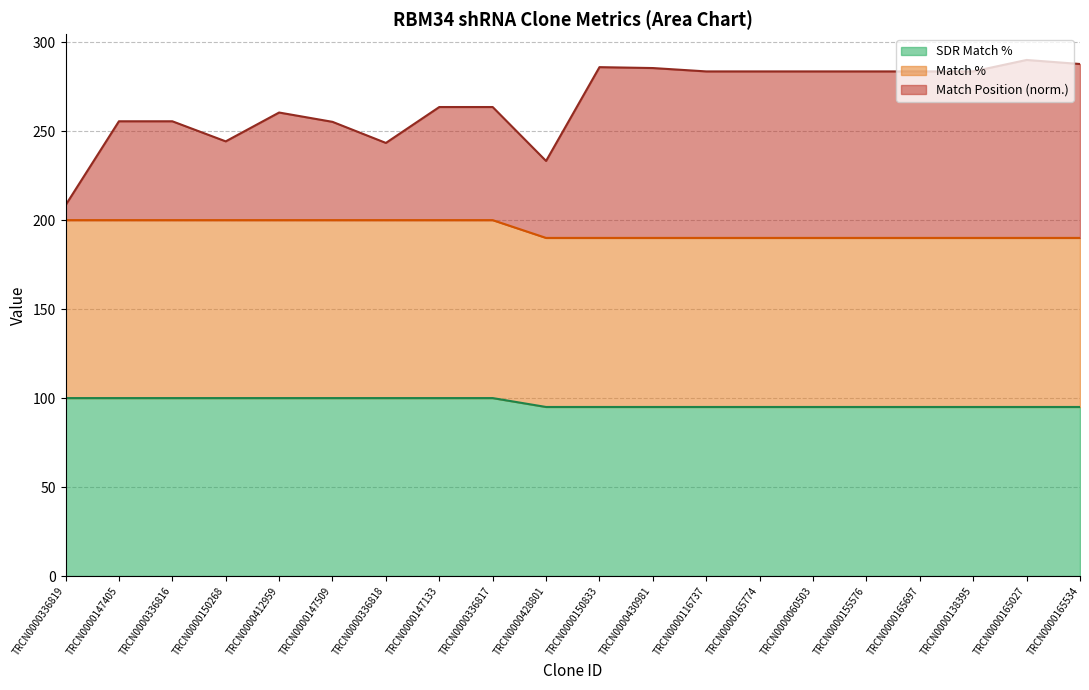

Does the chart have visible grid lines?

Yes